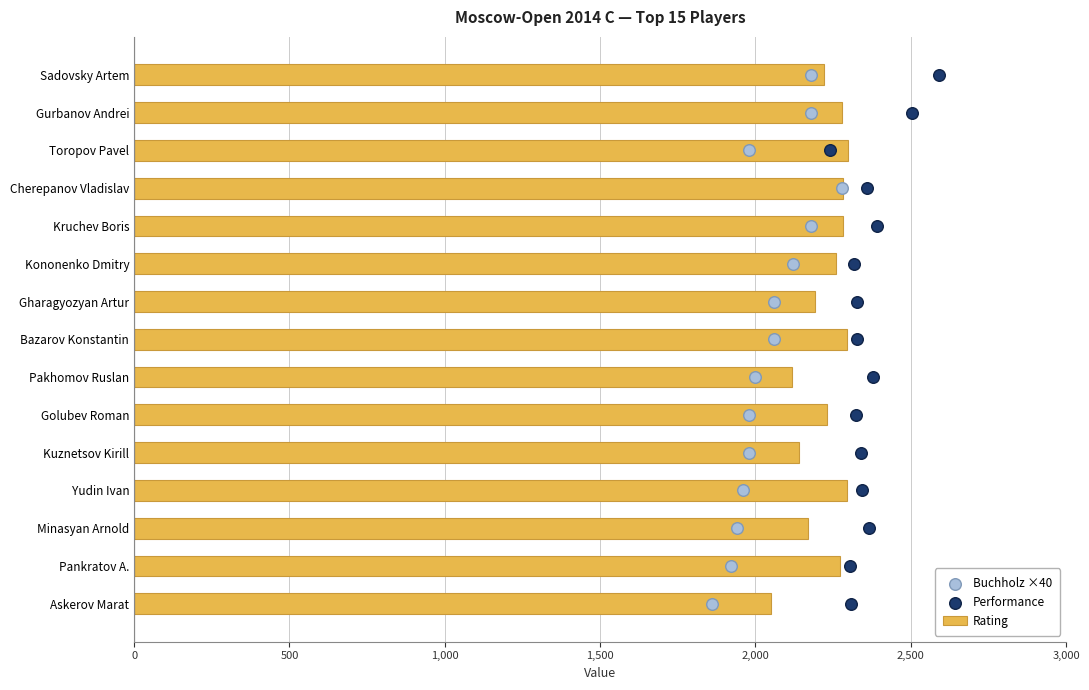

What is the maximum value for Rating?

2298